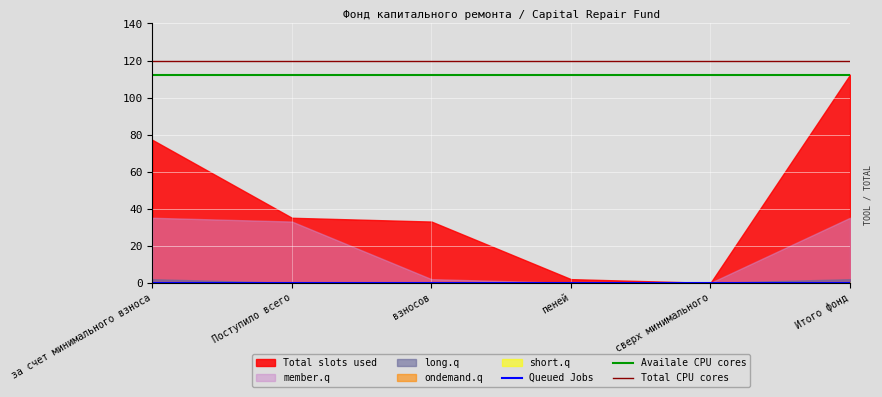

At which category is the sum across all series the highest?

Итого фонд